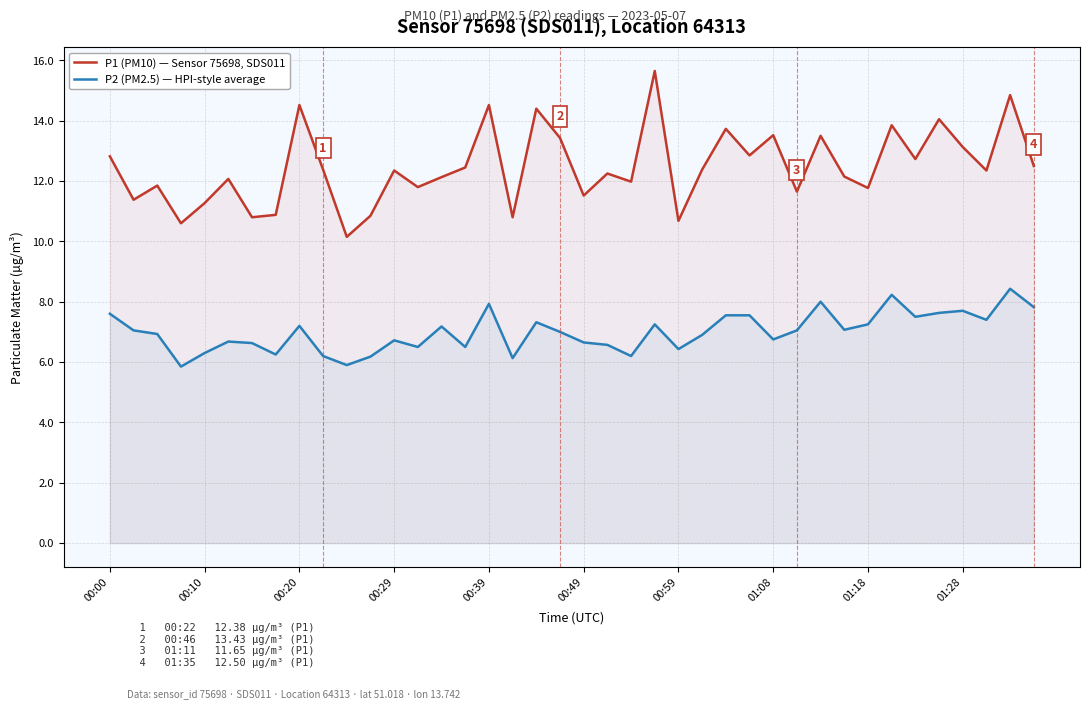

What is the spread (max minus min) of values at 00:20?

7.3